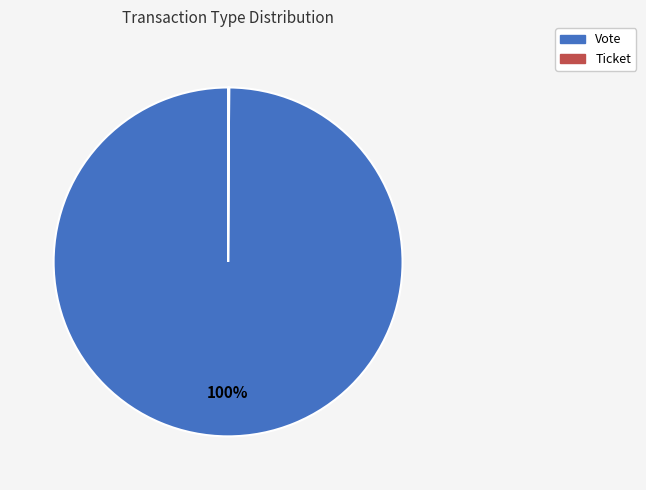

To the nearest percent, what percentage of the pie is Vote?

100%